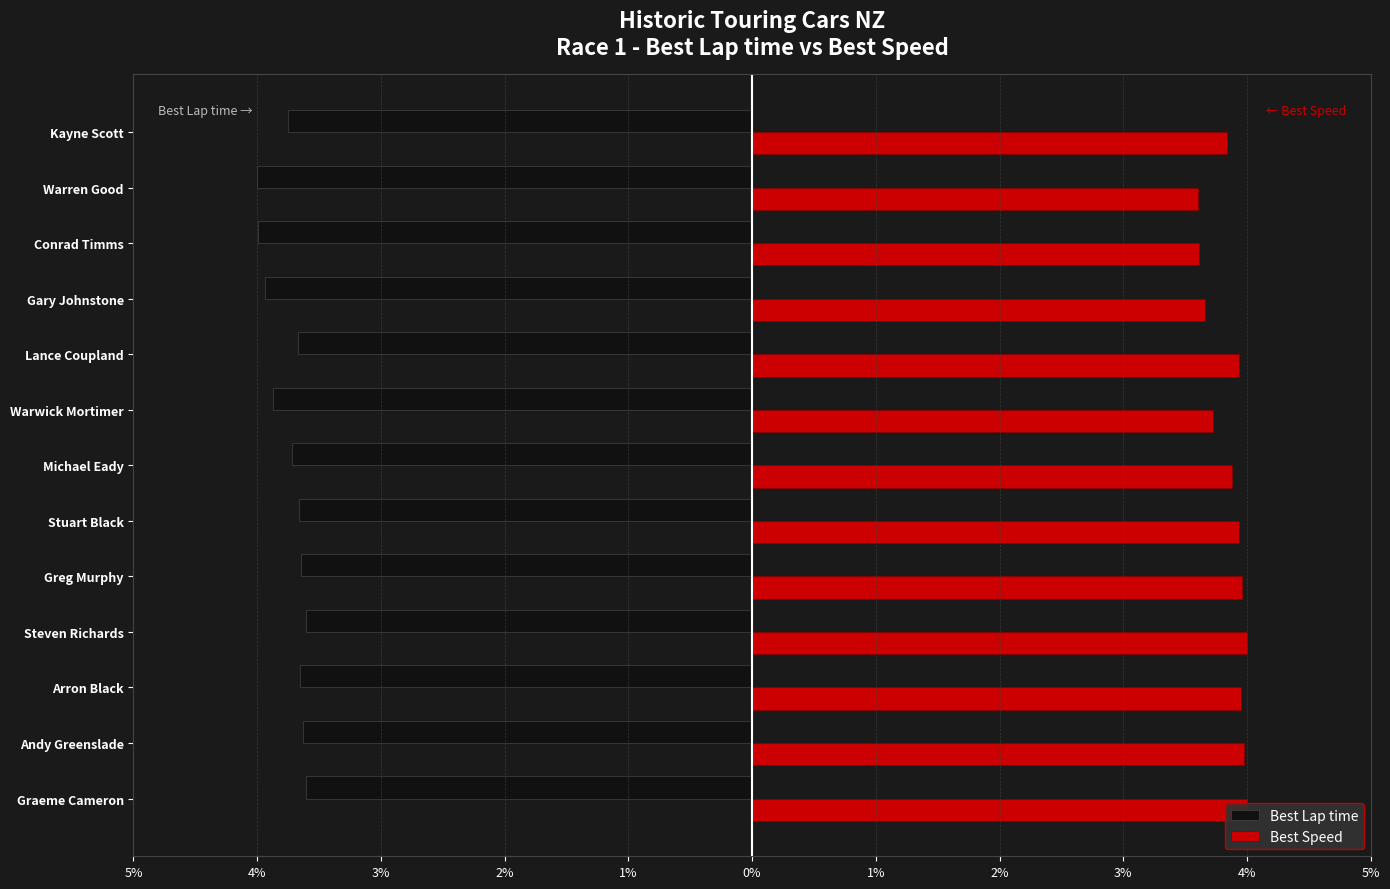

What are all the series names shown in the legend?

Best Lap time, Best Speed